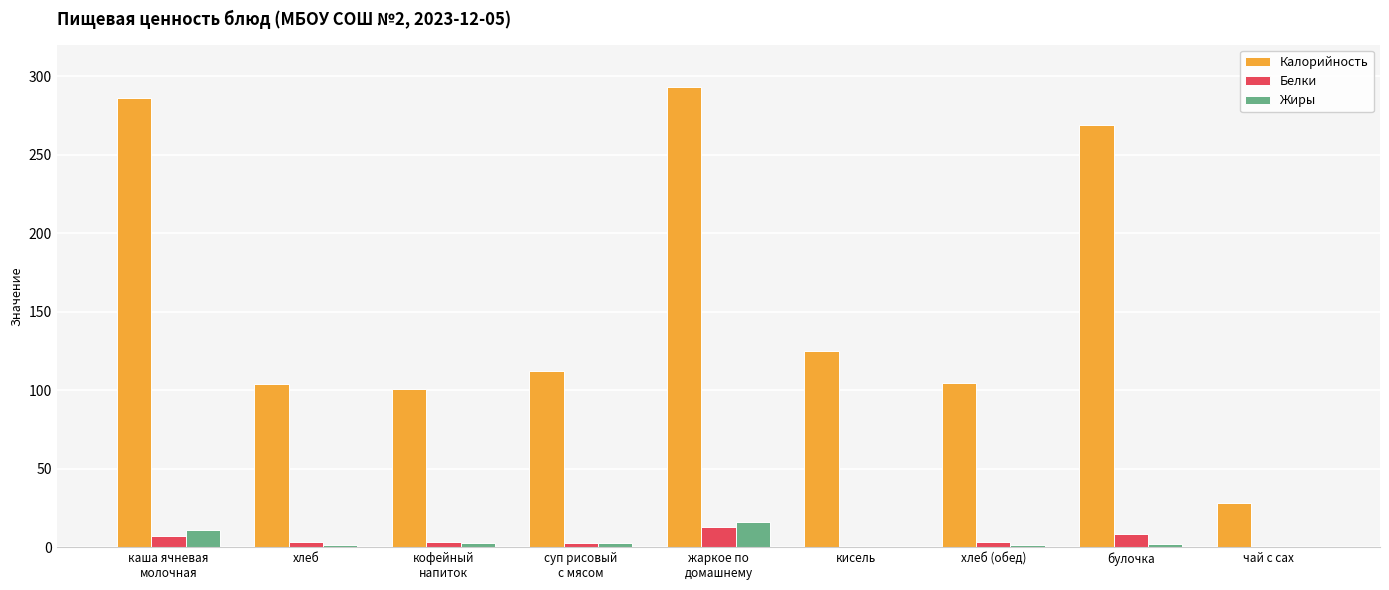

What are all the series names shown in the legend?

Калорийность, Белки, Жиры